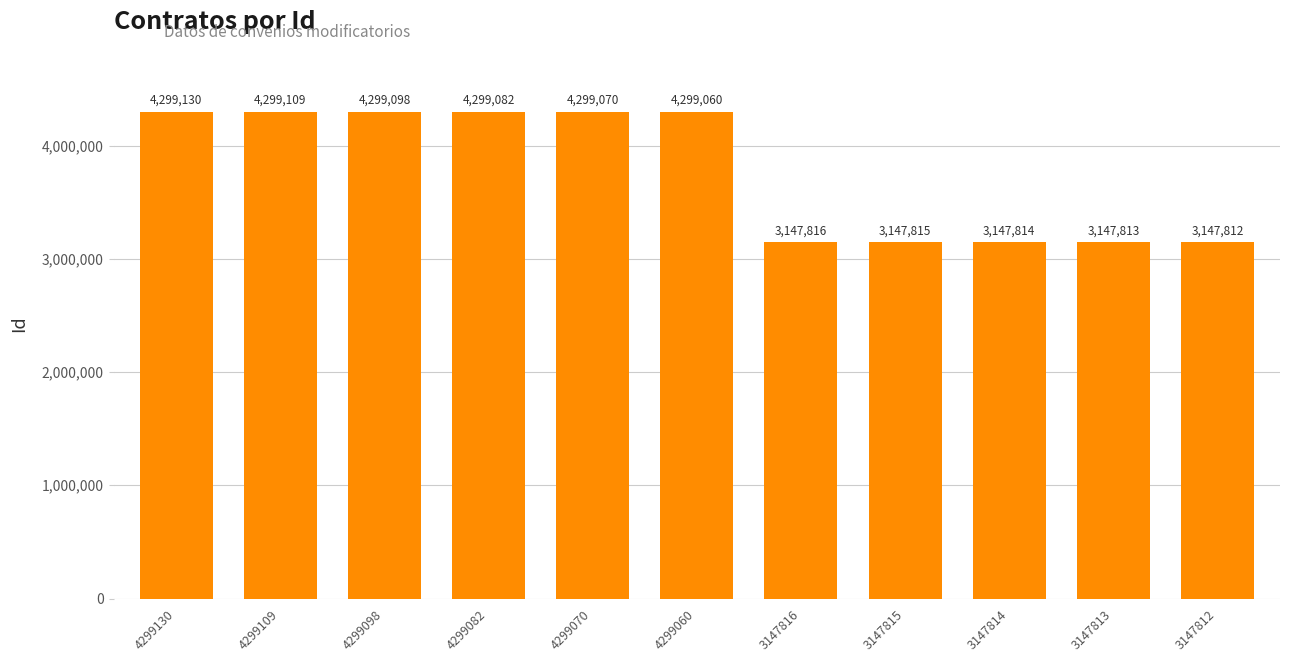

Reading left to right, list all the values displayed in this chart.

4299130=4299130	4299109=4299109	4299098=4299098	4299082=4299082	4299070=4299070	4299060=4299060	3147816=3147816	3147815=3147815	3147814=3147814	3147813=3147813	3147812=3147812